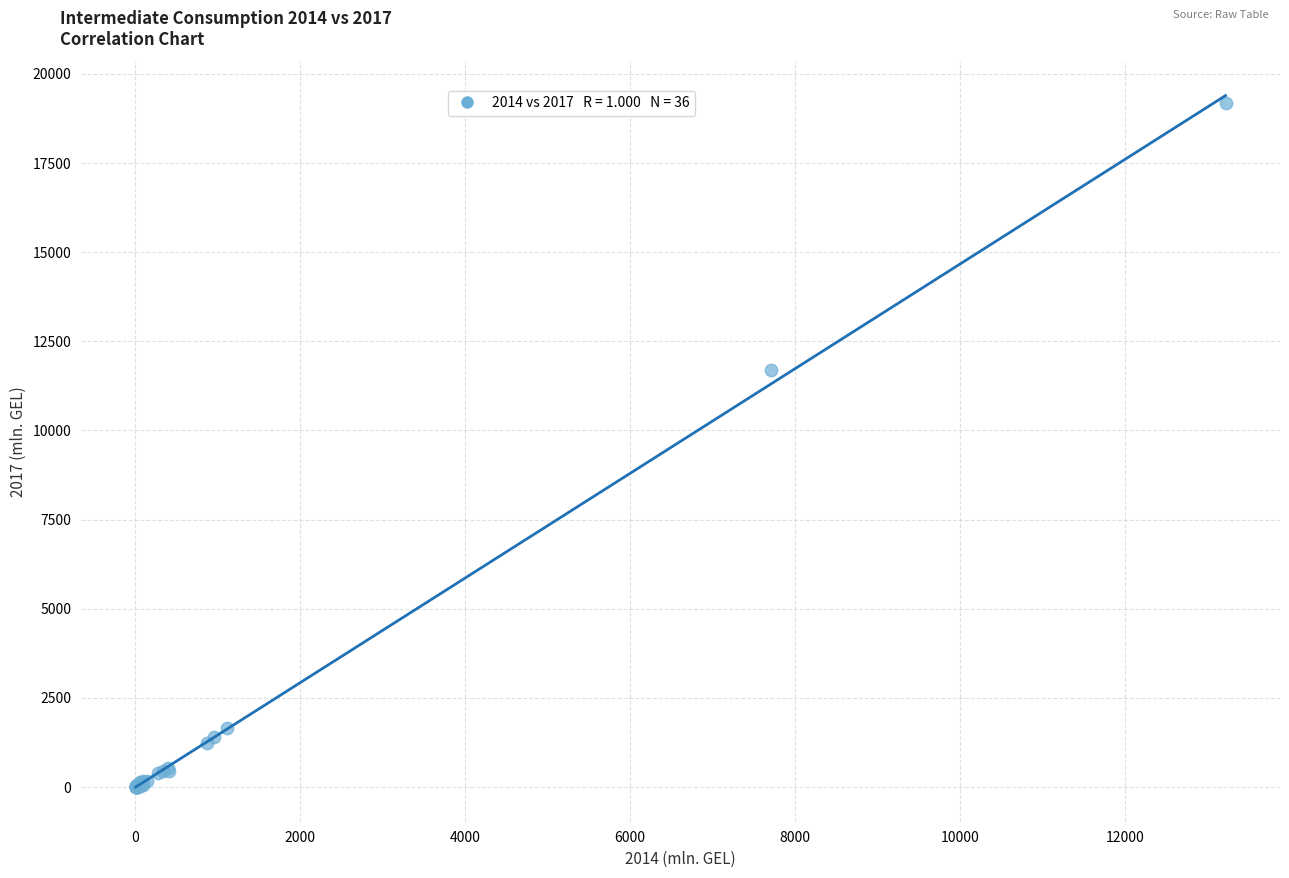

What Y value in the scatter plot is closest to 9587?

11698.2